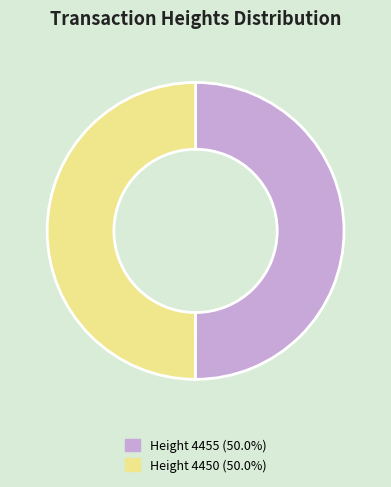

Count the number of slices in the pie.

2